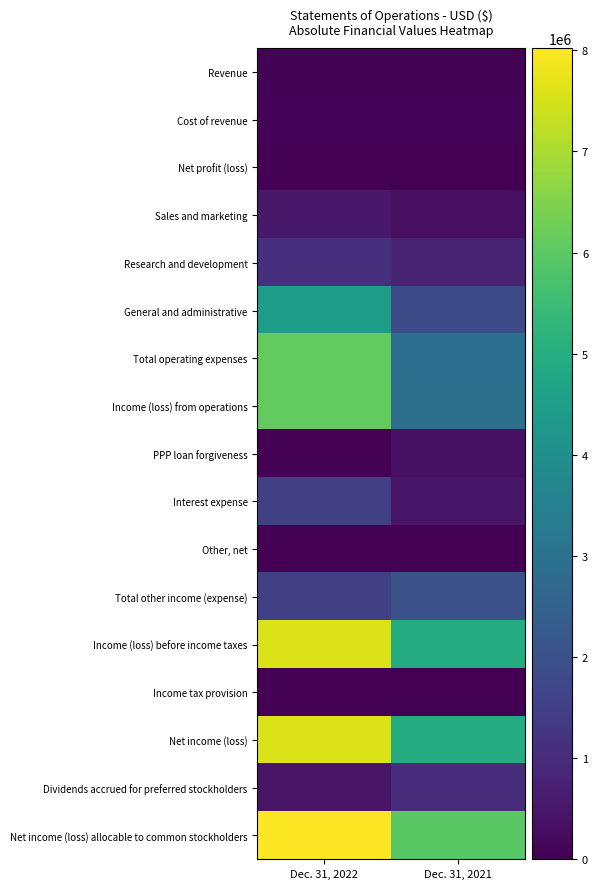

Reading right to left, transcribe all the data shown in this chart.

Revenue: Dec. 31, 2021=60292	Dec. 31, 2022=60444
Cost of revenue: Dec. 31, 2021=69175	Dec. 31, 2022=65298
Net profit (loss): Dec. 31, 2021=8883	Dec. 31, 2022=4854
Sales and marketing: Dec. 31, 2021=330814	Dec. 31, 2022=537069
Research and development: Dec. 31, 2021=787850	Dec. 31, 2022=1088778
General and administrative: Dec. 31, 2021=1825491	Dec. 31, 2022=4467815
Total operating expenses: Dec. 31, 2021=2944155	Dec. 31, 2022=6093662
Income (loss) from operations: Dec. 31, 2021=2953038	Dec. 31, 2022=6098516
PPP loan forgiveness: Dec. 31, 2021=373511	Dec. 31, 2022=0
Interest expense: Dec. 31, 2021=474911	Dec. 31, 2022=1507546
Other, net: Dec. 31, 2021=4458	Dec. 31, 2022=520
Total other income (expense): Dec. 31, 2021=1997252	Dec. 31, 2022=1507026
Income (loss) before income taxes: Dec. 31, 2021=4950290	Dec. 31, 2022=7605542
Income tax provision: Dec. 31, 2021=0	Dec. 31, 2022=0
Net income (loss): Dec. 31, 2021=4950290	Dec. 31, 2022=7605542
Dividends accrued for preferred stockholders: Dec. 31, 2021=1005598	Dec. 31, 2022=415523
Net income (loss) allocable to common stockholders: Dec. 31, 2021=5955888	Dec. 31, 2022=8021064